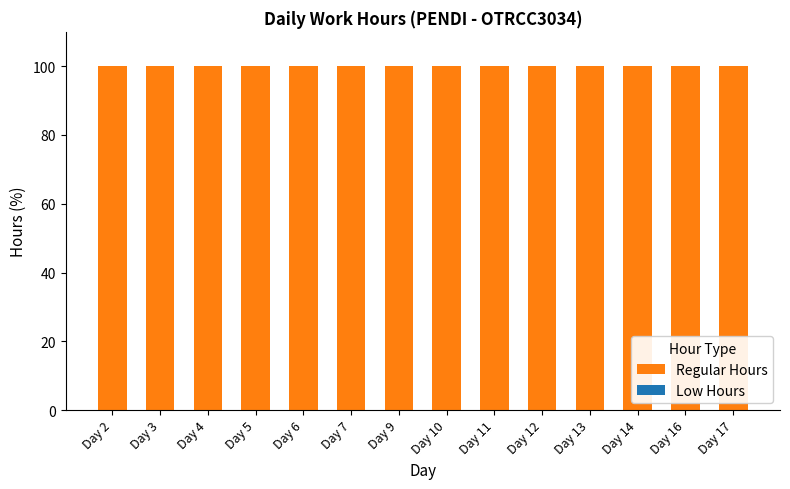

Rank the series at Day 9 from highest to lowest value.

Regular Hours, Low Hours